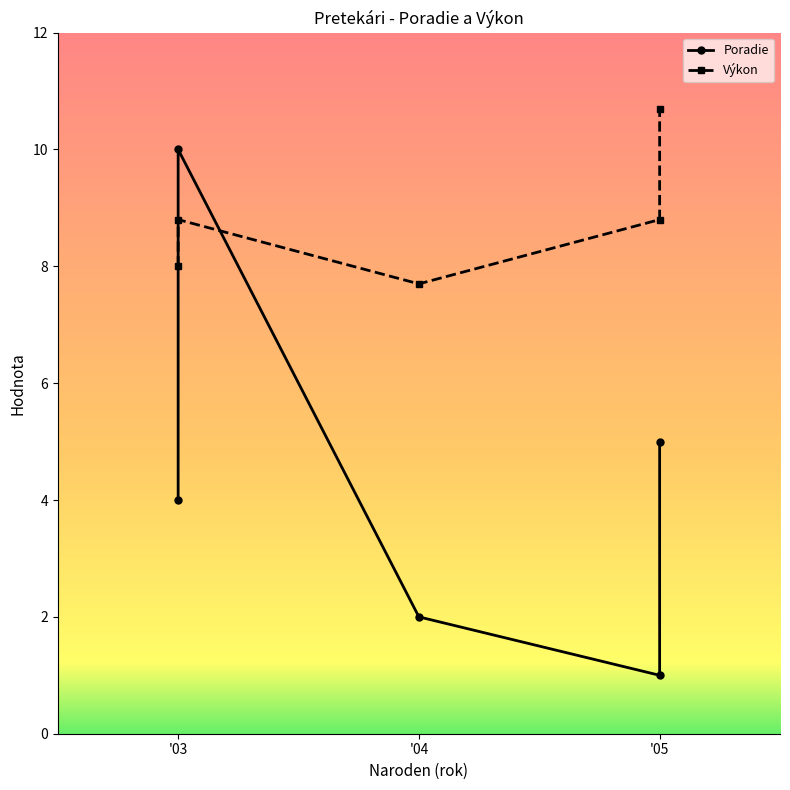

What is the maximum value for Poradie?

10.0